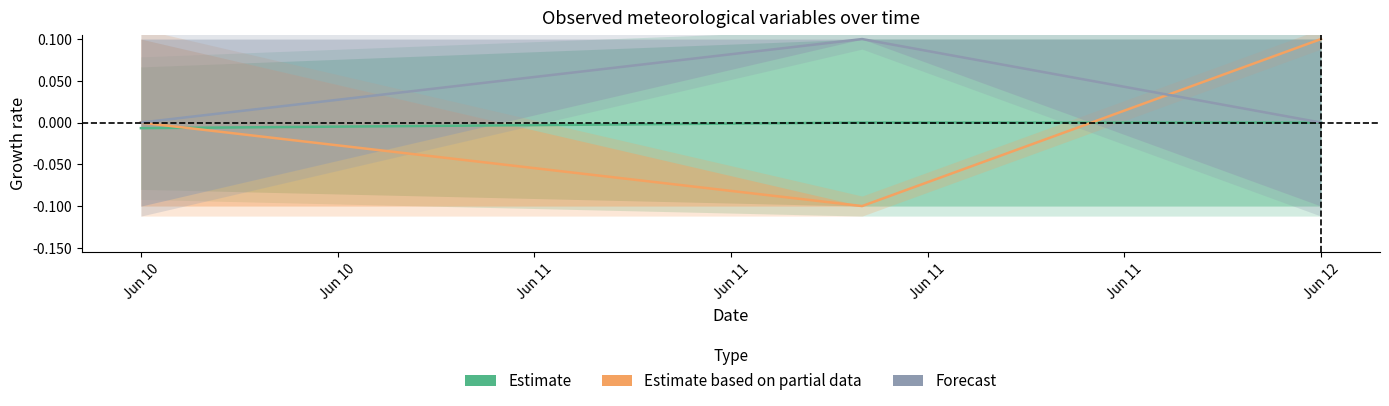

Reading right to left, list all the values displayed in this chart.

Estimate: Jun 11=0.0	Jun 10=0.0	Jun 10=-0.0
Estimate based on partial data: Jun 11=0.1	Jun 10=-0.1	Jun 10=0.0
Forecast: Jun 11=0.0	Jun 10=0.1	Jun 10=0.0